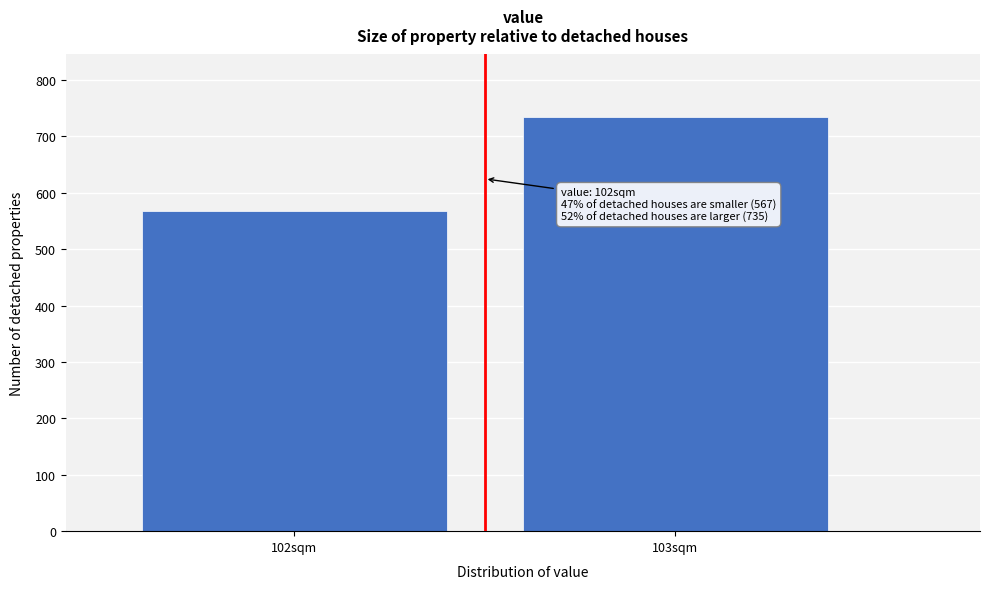

Reading right to left, what are all the values shown in this chart?

103sqm=735	102sqm=567